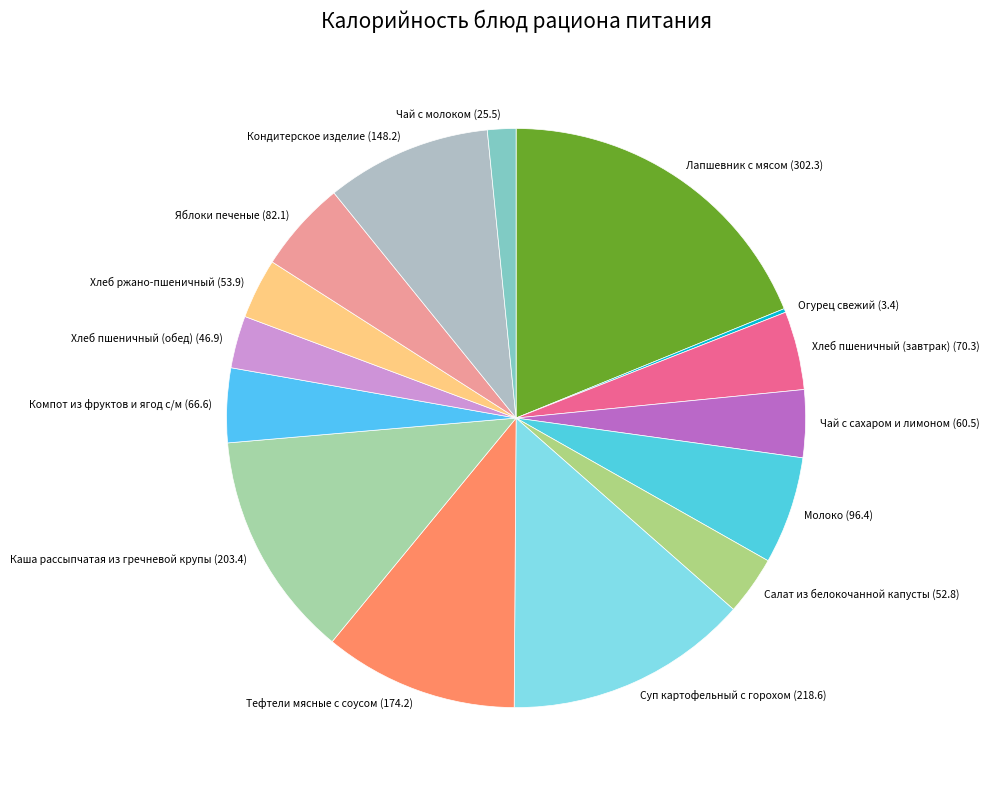

What is the largest slice in the pie chart?

Лапшевник с мясом